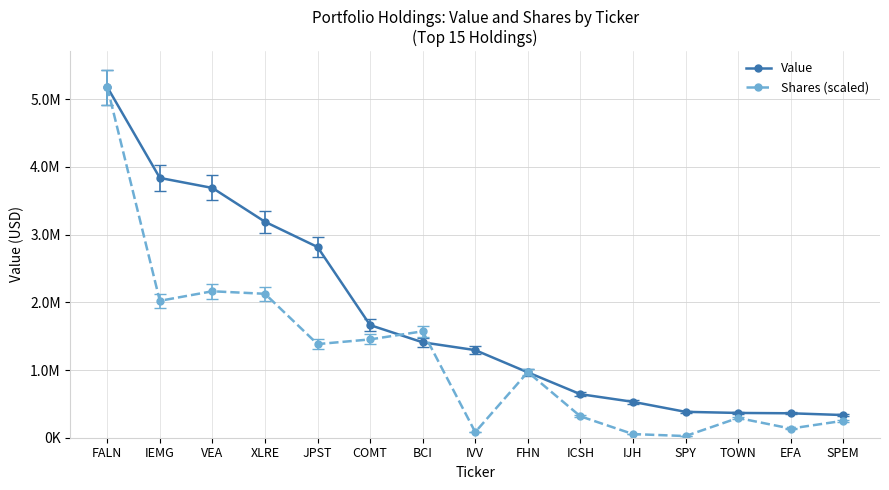

What is the label of the 14th point from the left?

EFA